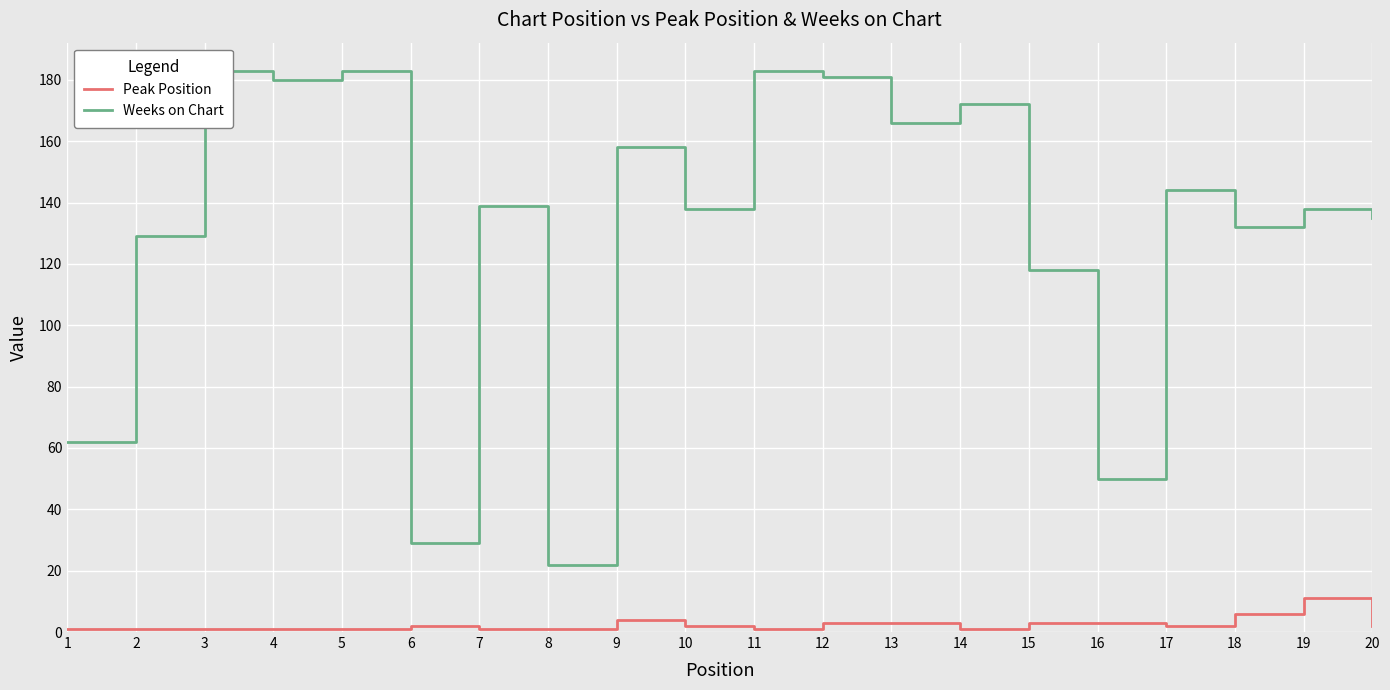

List the labels in order of Weeks on Chart value, smallest first.

8, 6, 16, 1, 15, 2, 18, 20, 10, 19, 7, 17, 9, 13, 14, 4, 12, 3, 5, 11